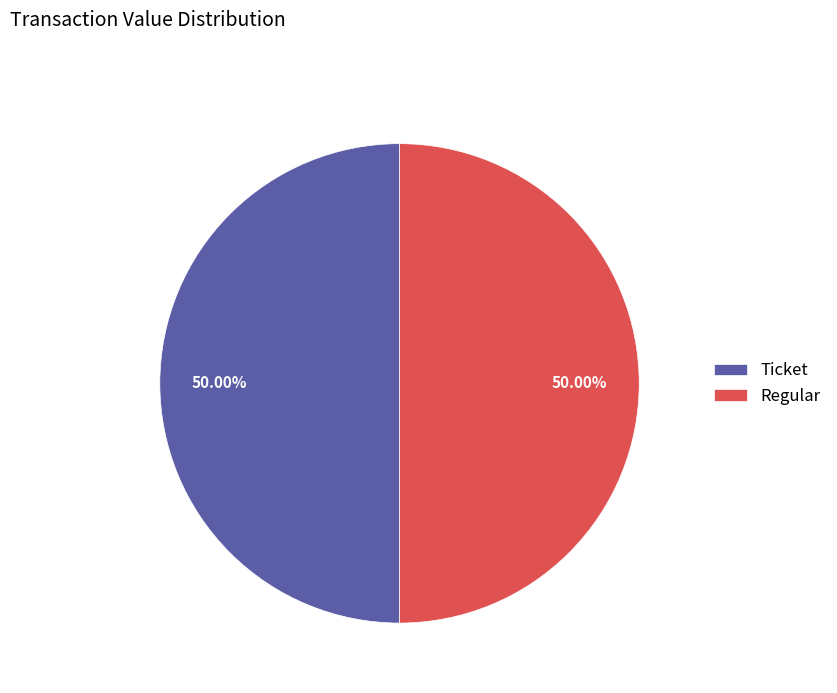

Count the number of slices in the pie.

2